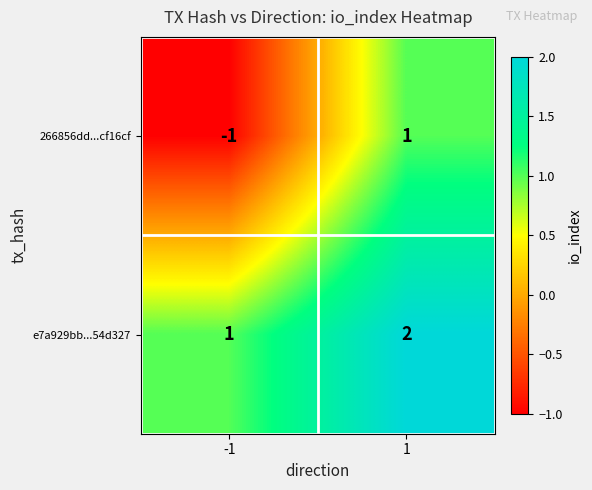

Between -1 and 1, which series saw the biggest shift?

266856dd...cf16cf